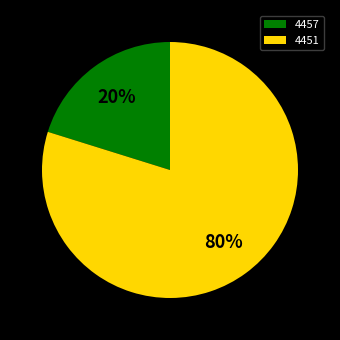

Rank the categories by value from lowest to highest.

4457, 4451